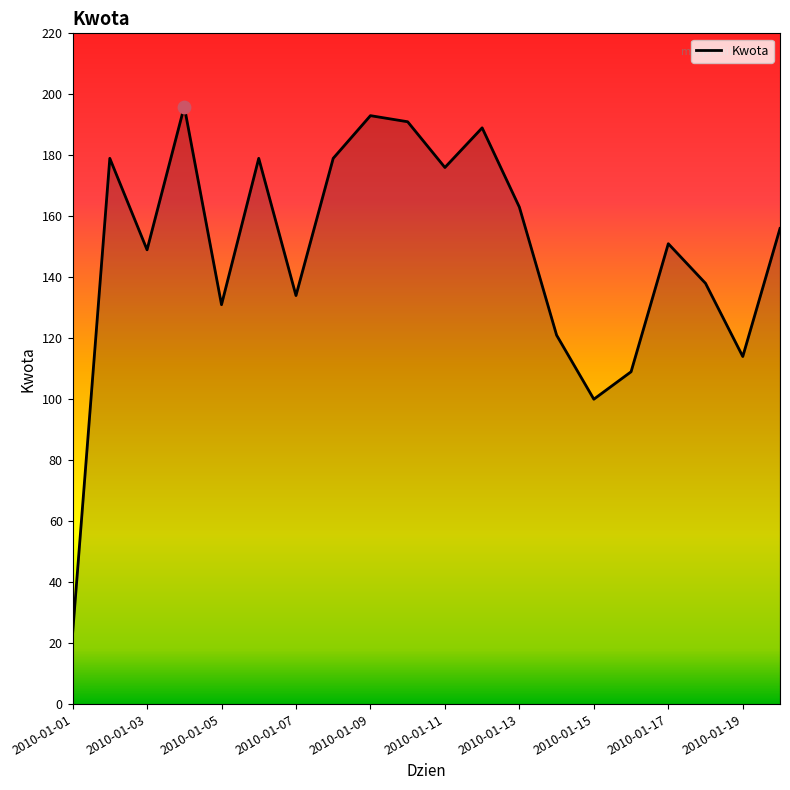

What is the minimum value shown in the chart?

23